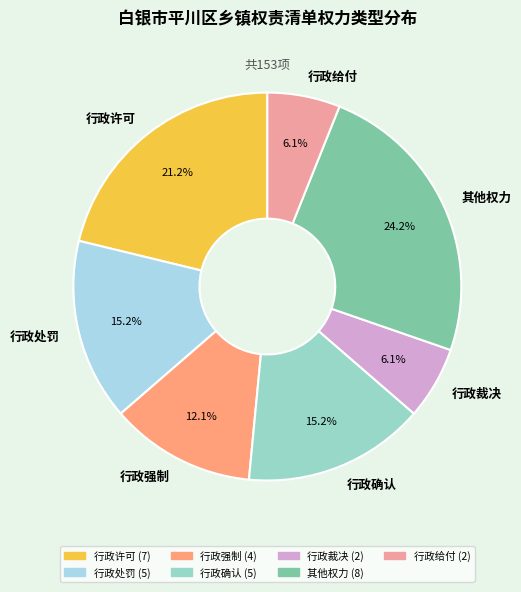

How many segments does this pie chart have?

7